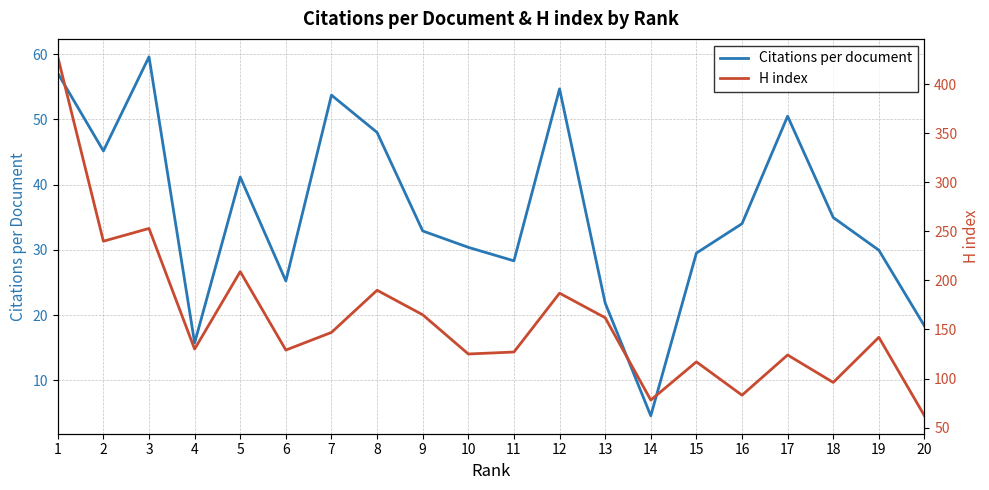

At which label is H index closest to 245?

2